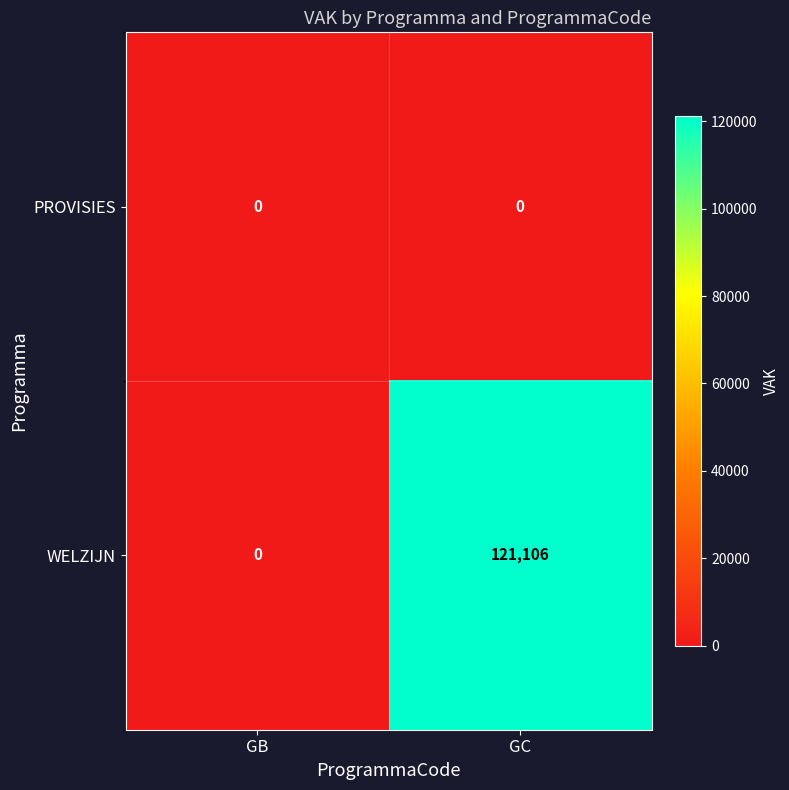

What is the difference between the WELZIJN values at GC and GB?

121106